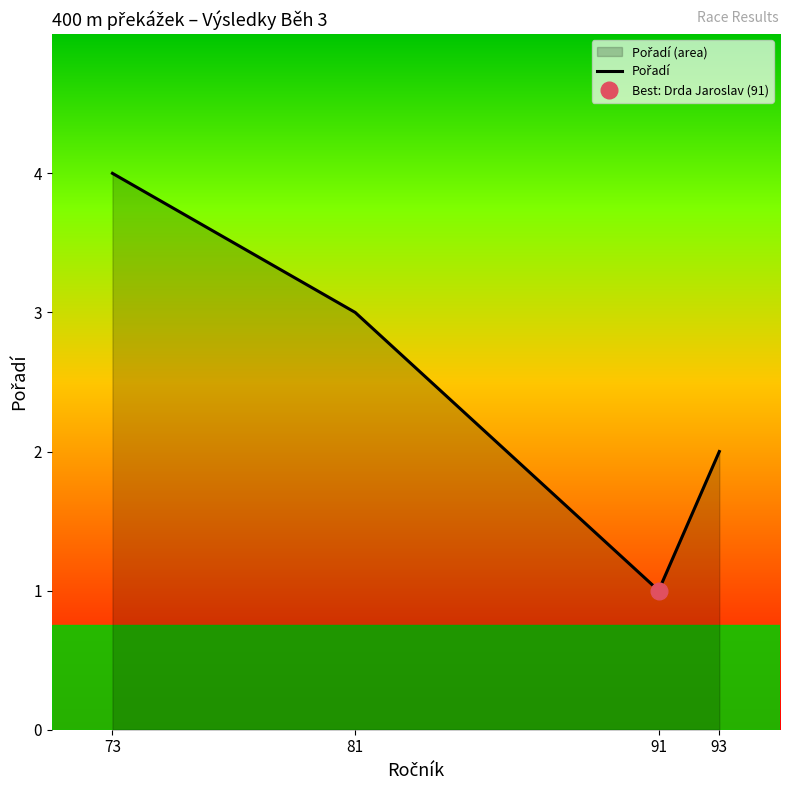

How many distinct data groups are displayed?

1